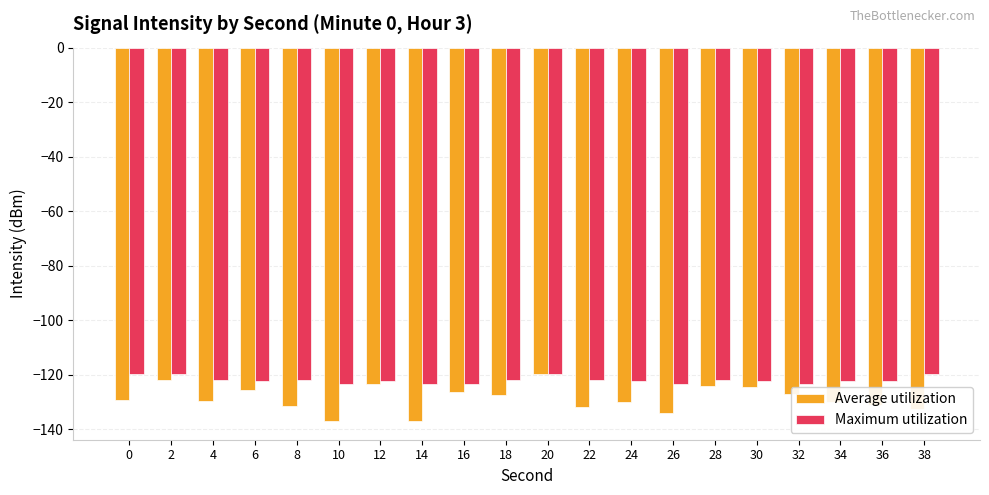

At which label does Average utilization first exceed -129?

2